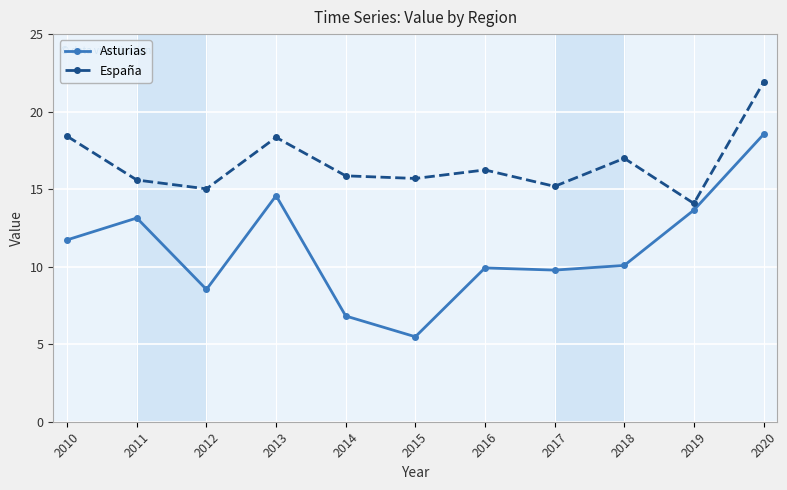

What is the difference between the maximum and minimum values in the España series?

7.8